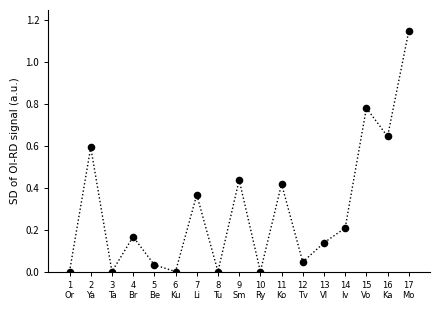

What is the range of X values (max minus min)?

16.0